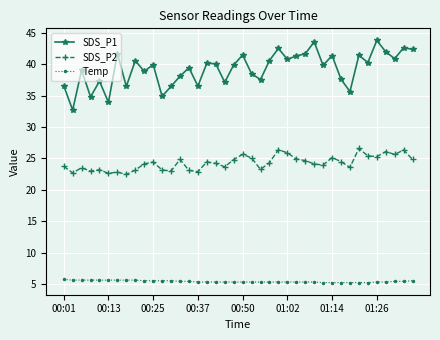

What is the value of the Temp point at the 38th from the left?

5.4